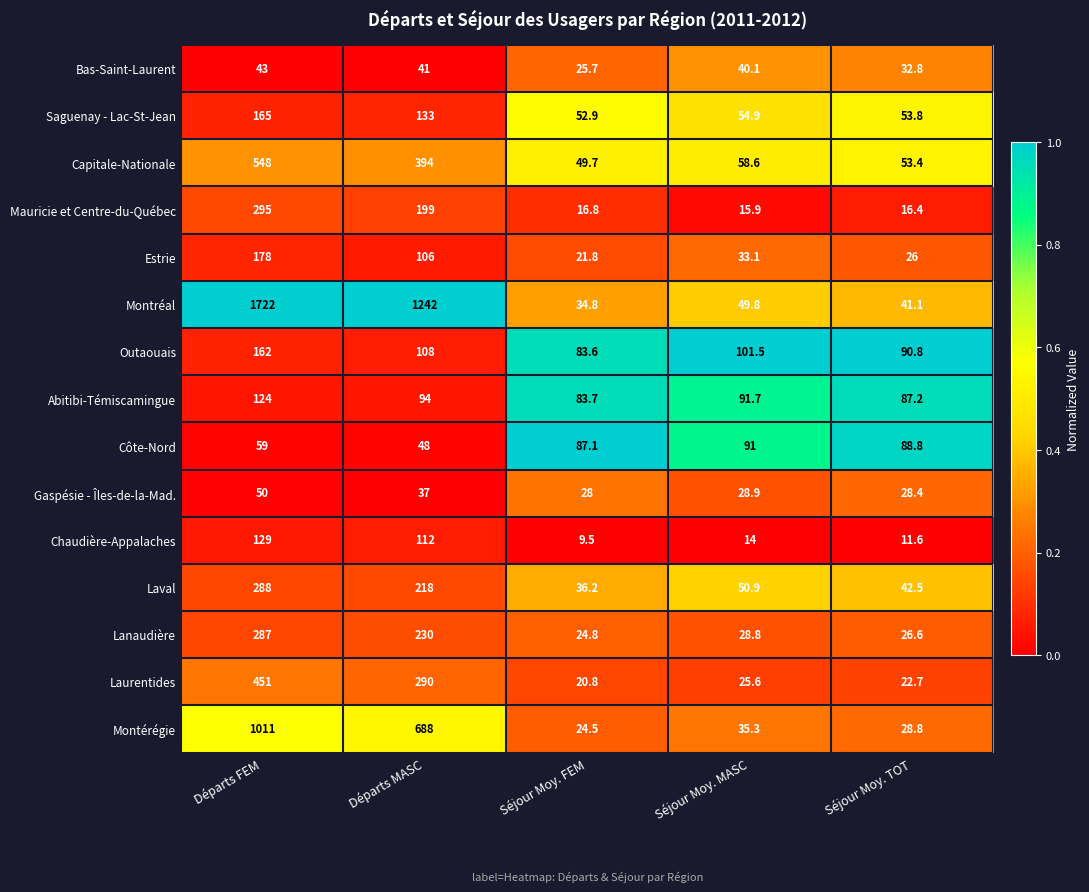

What is the total value across all series at Séjour Moy. TOT?

650.9